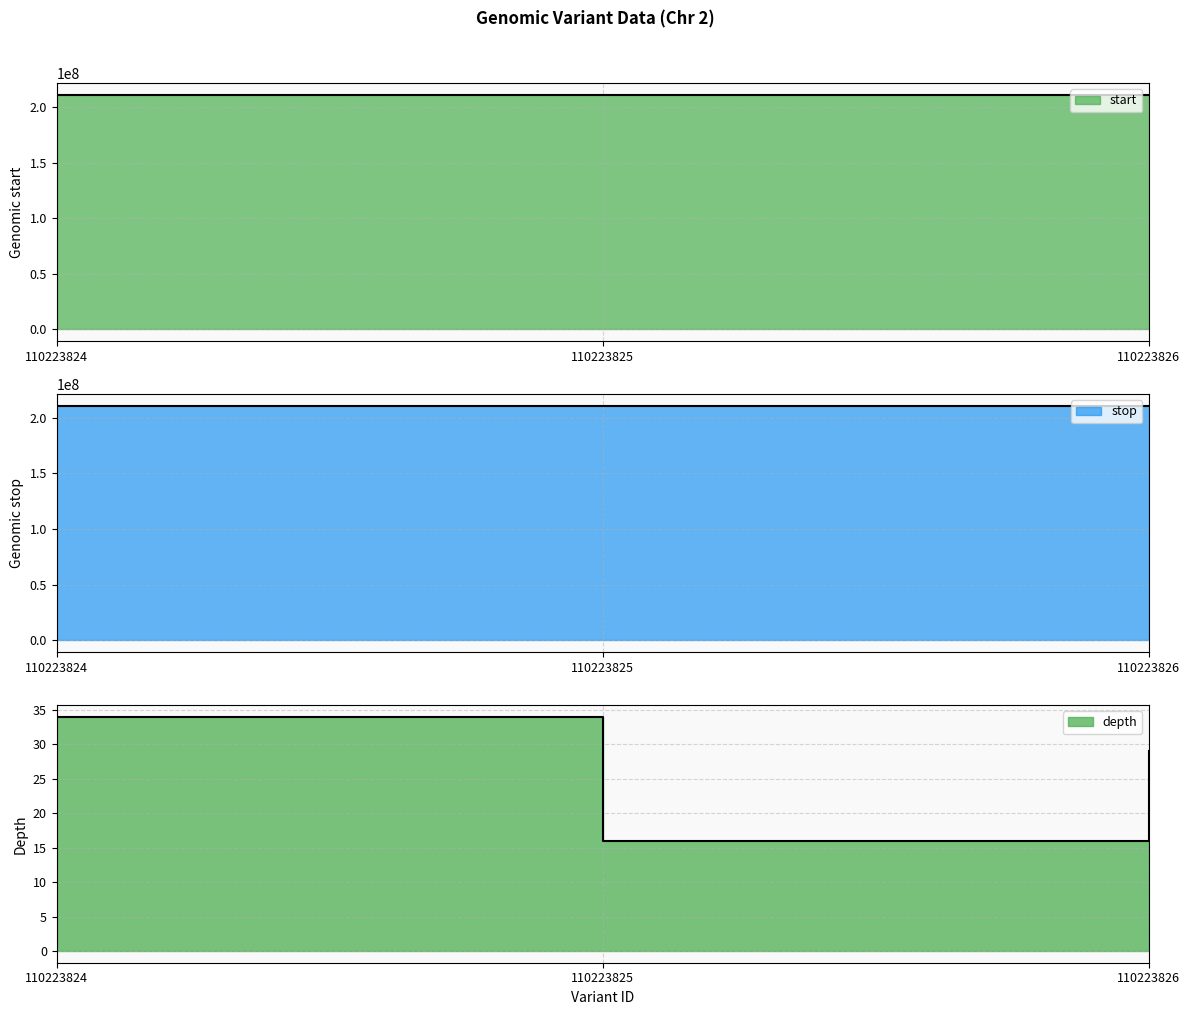

Which category has the highest value across all series?

110223826